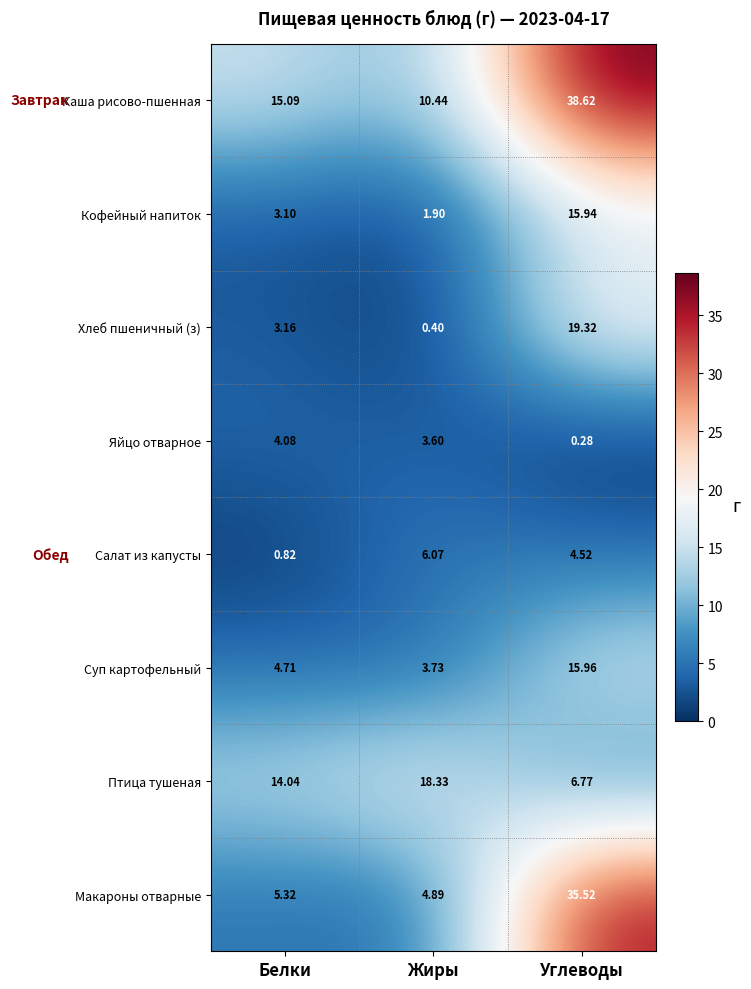

Where does the Макароны отварные series first go above 5?

Белки